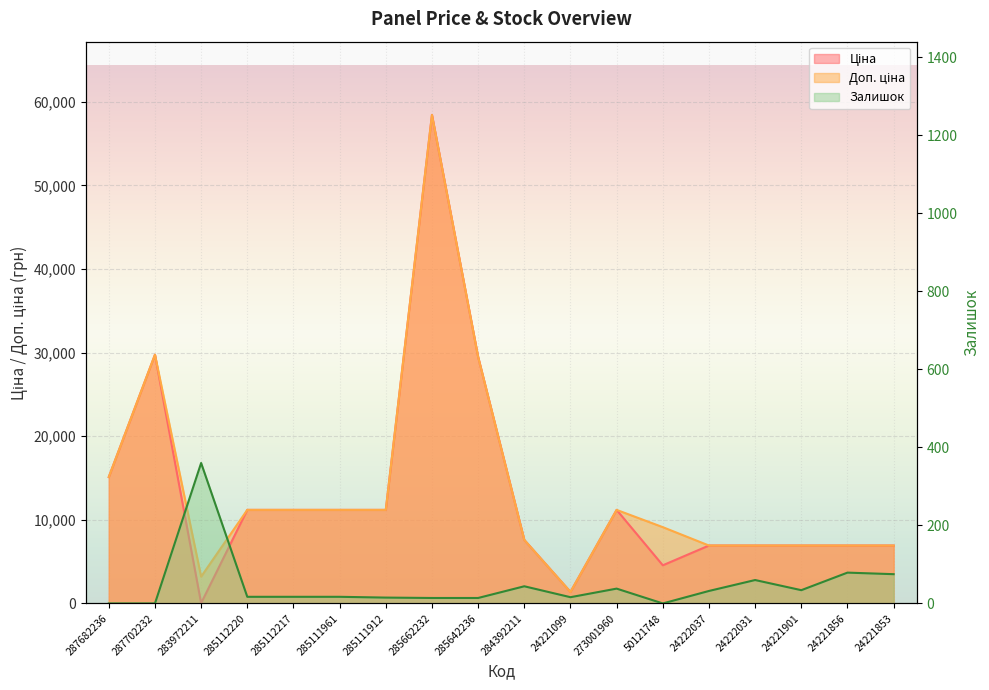

Which series changed the most between 287682236 and 285662232?

Ціна